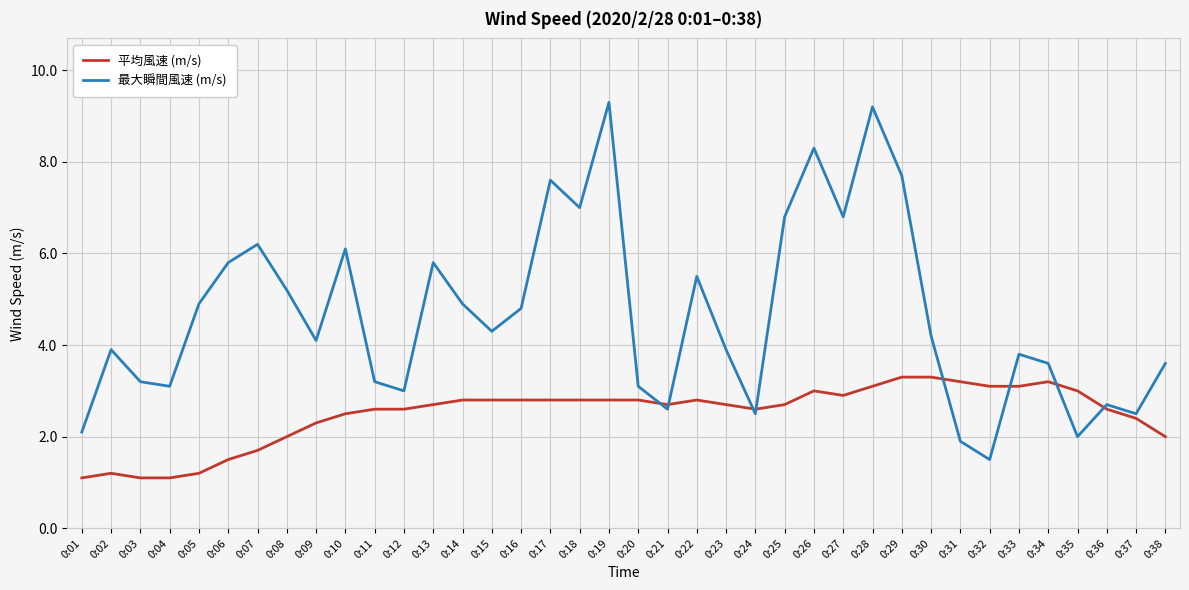

Reading right to left, extract all data points from this chart.

平均風速 (m/s): 0:38=2.0	0:37=2.4	0:36=2.6	0:35=3.0	0:34=3.2	0:33=3.1	0:32=3.1	0:31=3.2	0:30=3.3	0:29=3.3	0:28=3.1	0:27=2.9	0:26=3.0	0:25=2.7	0:24=2.6	0:23=2.7	0:22=2.8	0:21=2.7	0:20=2.8	0:19=2.8	0:18=2.8	0:17=2.8	0:16=2.8	0:15=2.8	0:14=2.8	0:13=2.7	0:12=2.6	0:11=2.6	0:10=2.5	0:09=2.3	0:08=2.0	0:07=1.7	0:06=1.5	0:05=1.2	0:04=1.1	0:03=1.1	0:02=1.2	0:01=1.1
最大瞬間風速 (m/s): 0:38=3.6	0:37=2.5	0:36=2.7	0:35=2.0	0:34=3.6	0:33=3.8	0:32=1.5	0:31=1.9	0:30=4.2	0:29=7.7	0:28=9.2	0:27=6.8	0:26=8.3	0:25=6.8	0:24=2.5	0:23=3.9	0:22=5.5	0:21=2.6	0:20=3.1	0:19=9.3	0:18=7.0	0:17=7.6	0:16=4.8	0:15=4.3	0:14=4.9	0:13=5.8	0:12=3.0	0:11=3.2	0:10=6.1	0:09=4.1	0:08=5.2	0:07=6.2	0:06=5.8	0:05=4.9	0:04=3.1	0:03=3.2	0:02=3.9	0:01=2.1